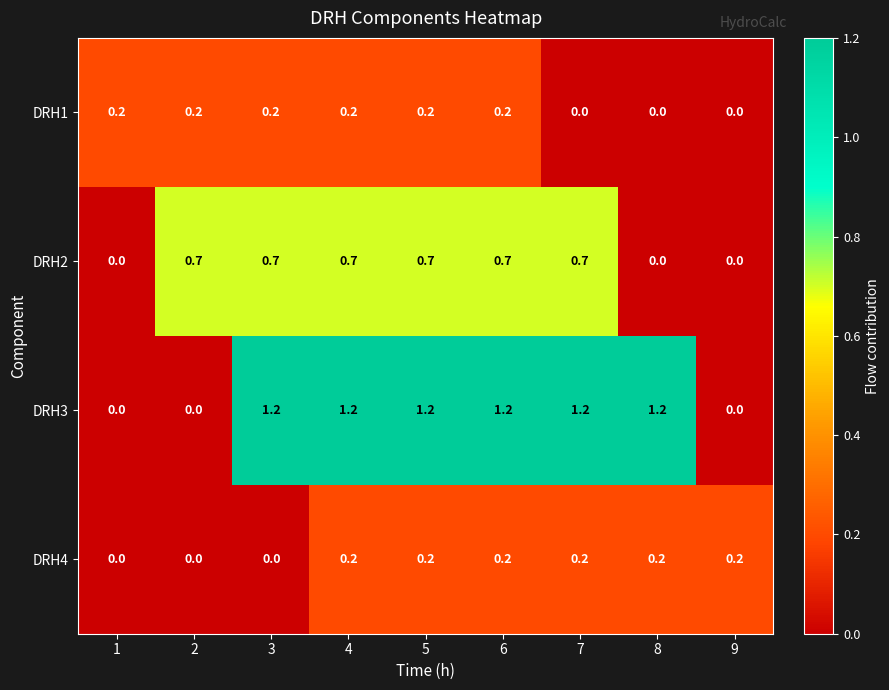

What is the difference between the highest and lowest values at 8?

1.2